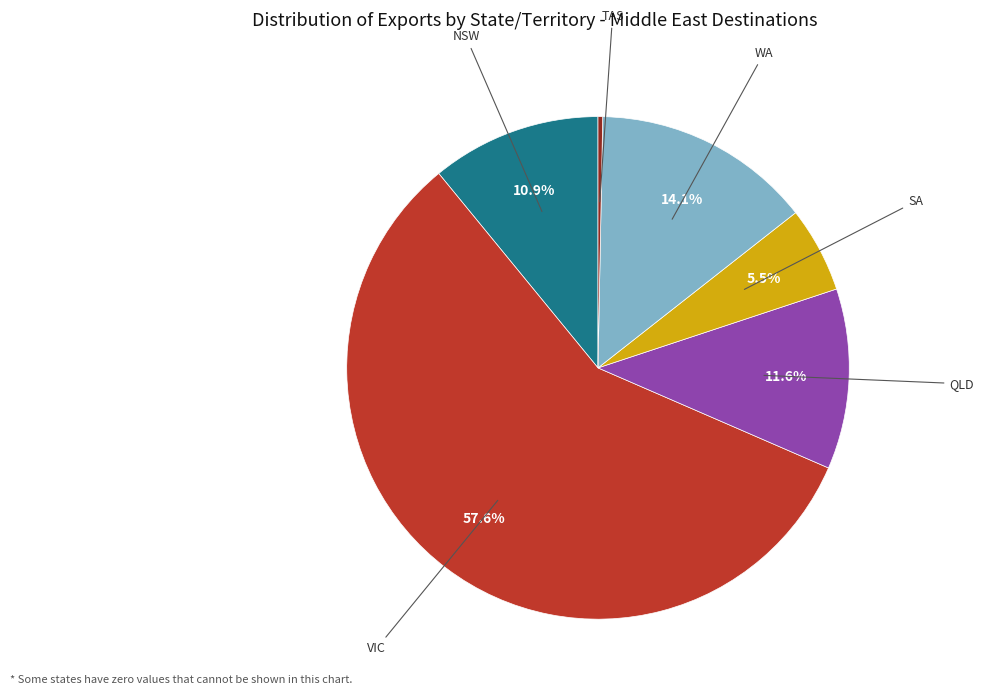

Does any single category account for the majority?

Yes